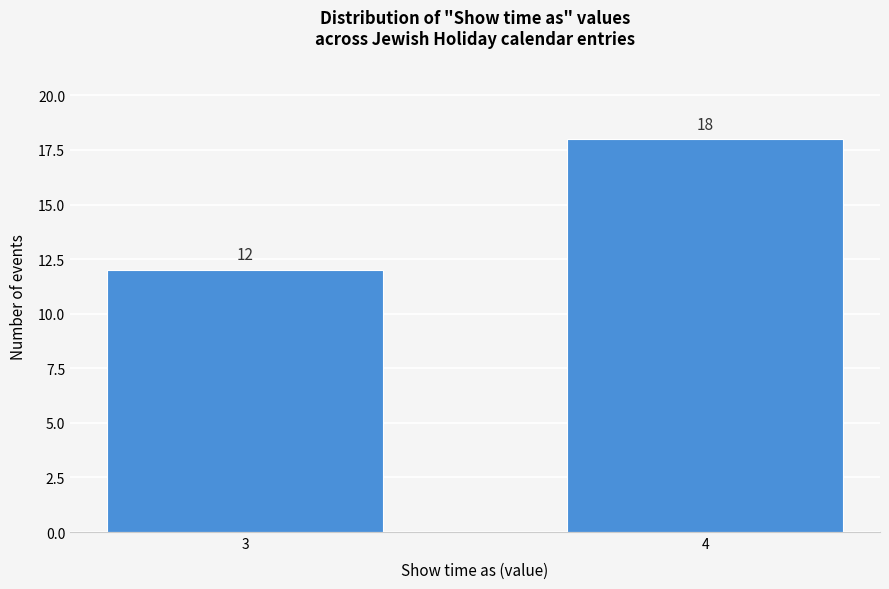

Reading left to right, extract all data points from this chart.

3=12	4=18